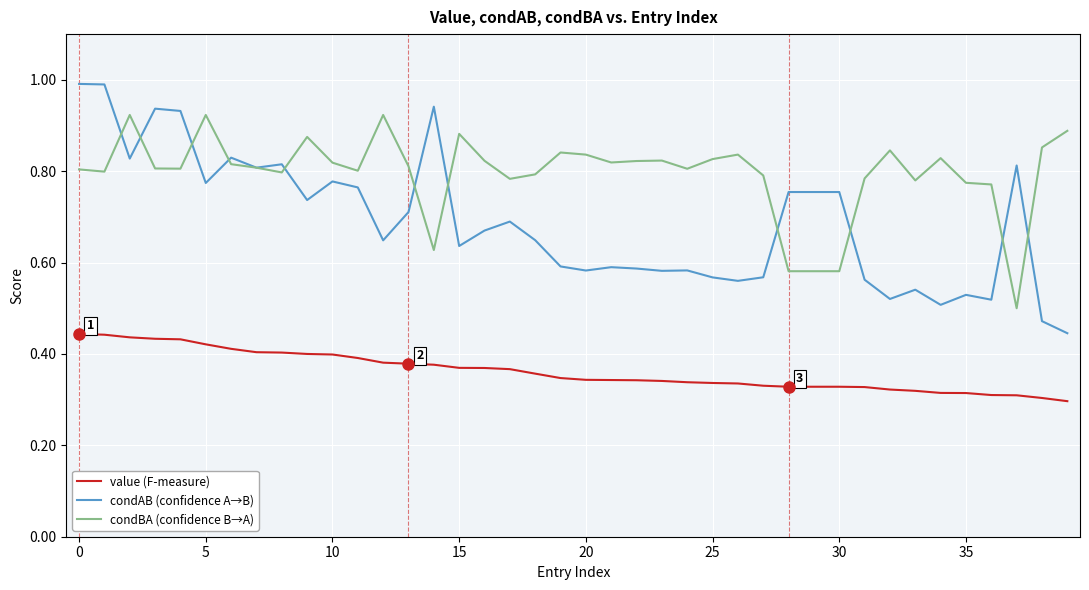

What is the maximum value for condAB (confidence A→B)?

1.0